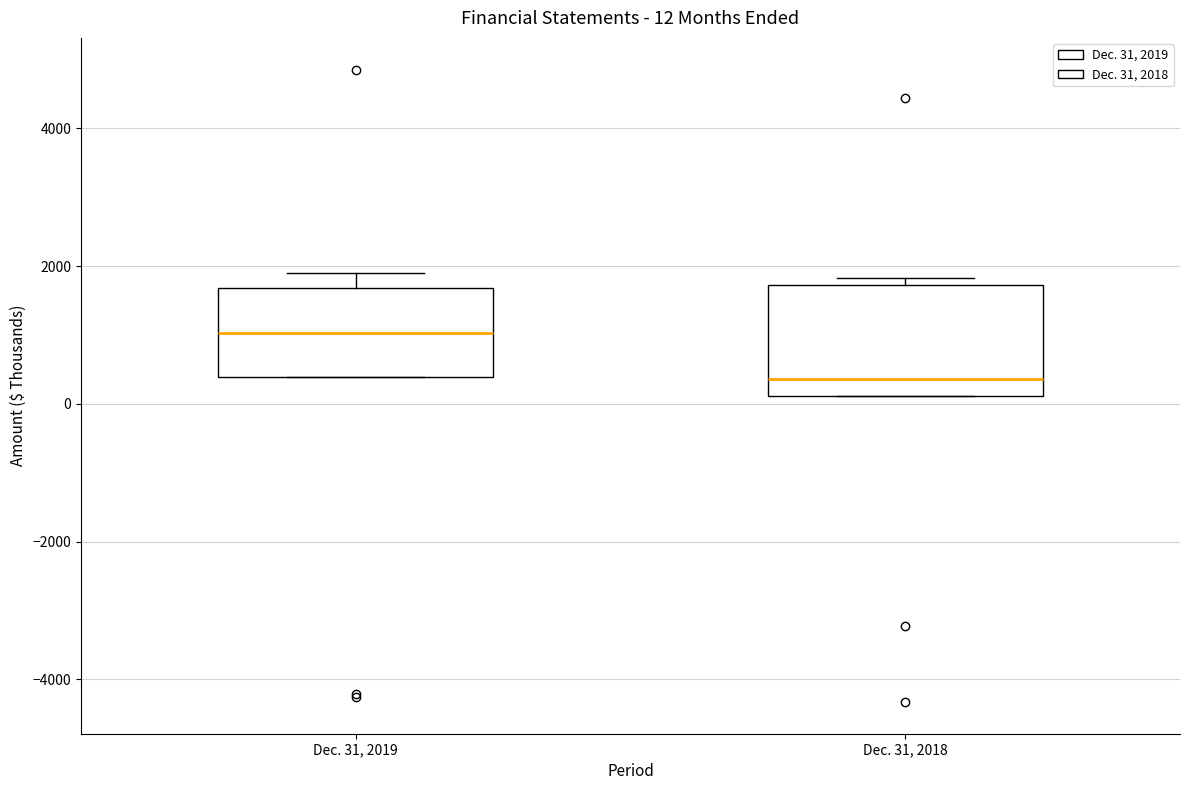

Which box is the tallest, from its lower edge to its upper edge?

Dec. 31, 2018